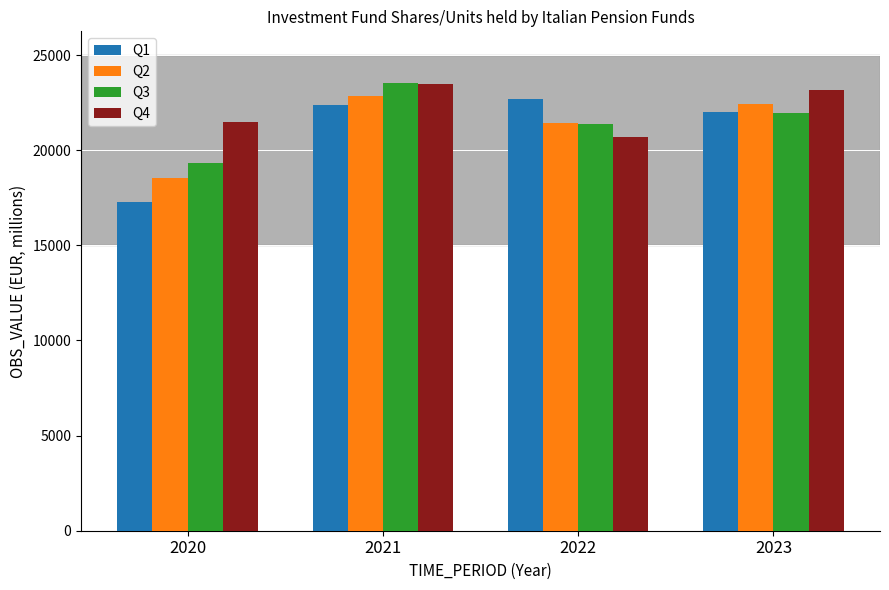

True or false: Q2 has a value of 7665 at 2021.

False